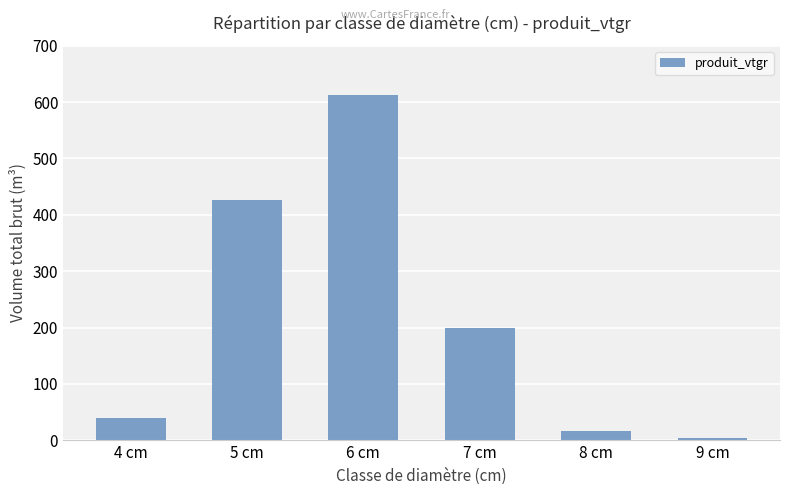

List the labels in order of value, smallest first.

9 cm, 8 cm, 4 cm, 7 cm, 5 cm, 6 cm